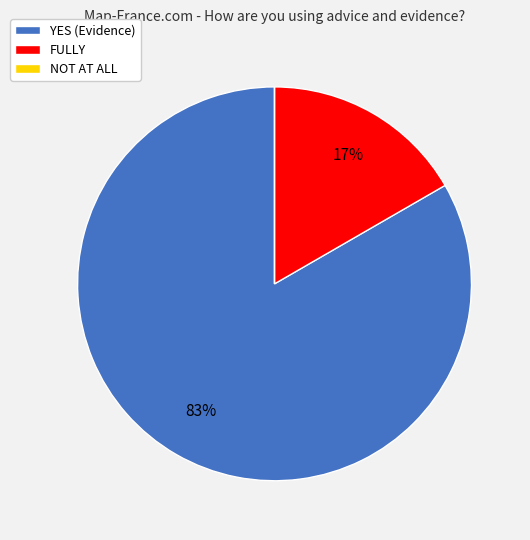

Is it true that FULLY is 22% of the pie?

False